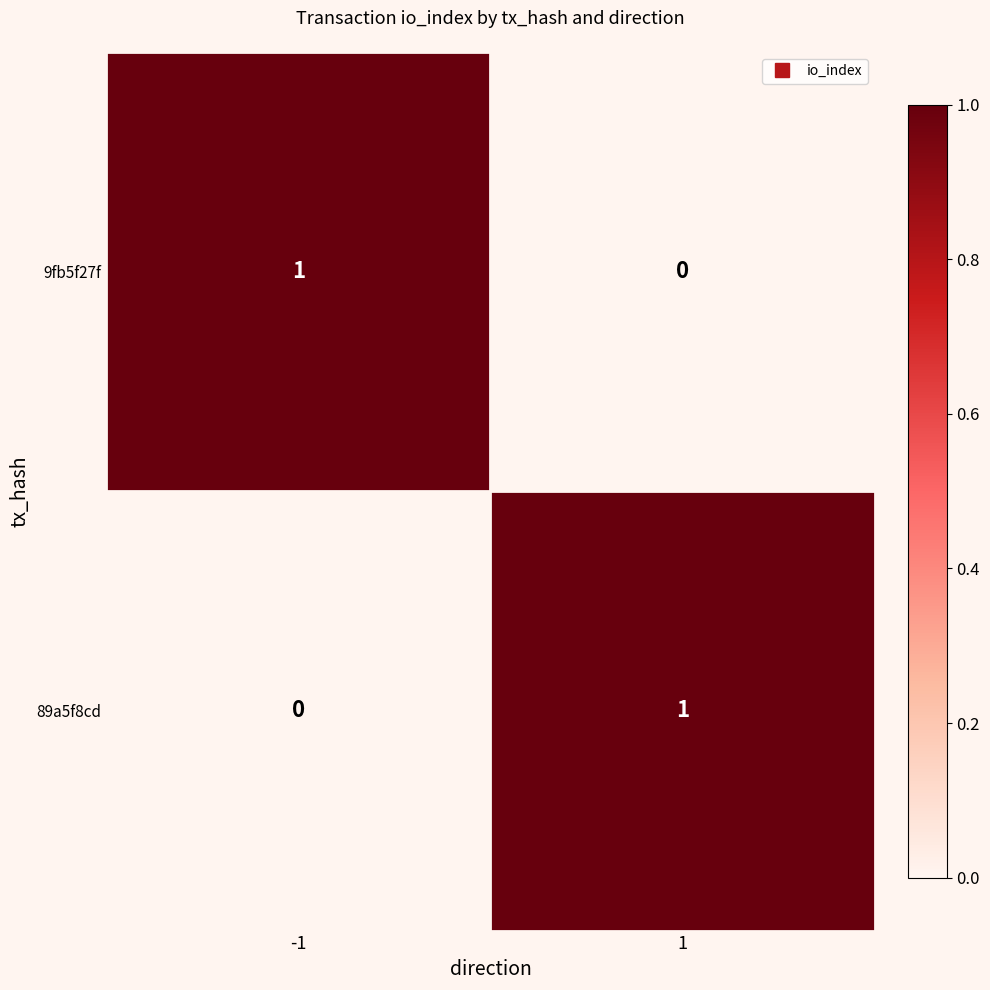

The value of 89a5f8cd at 1 is 0. True or false?

False